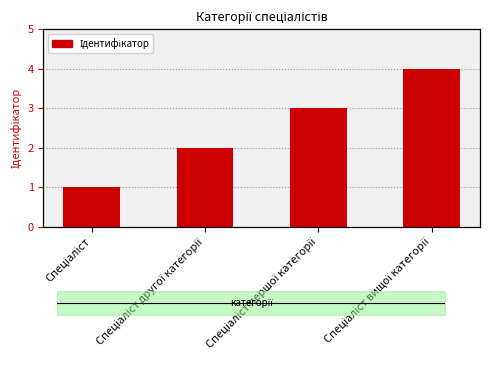

Reading left to right, list all the values displayed in this chart.

1	2	3	4